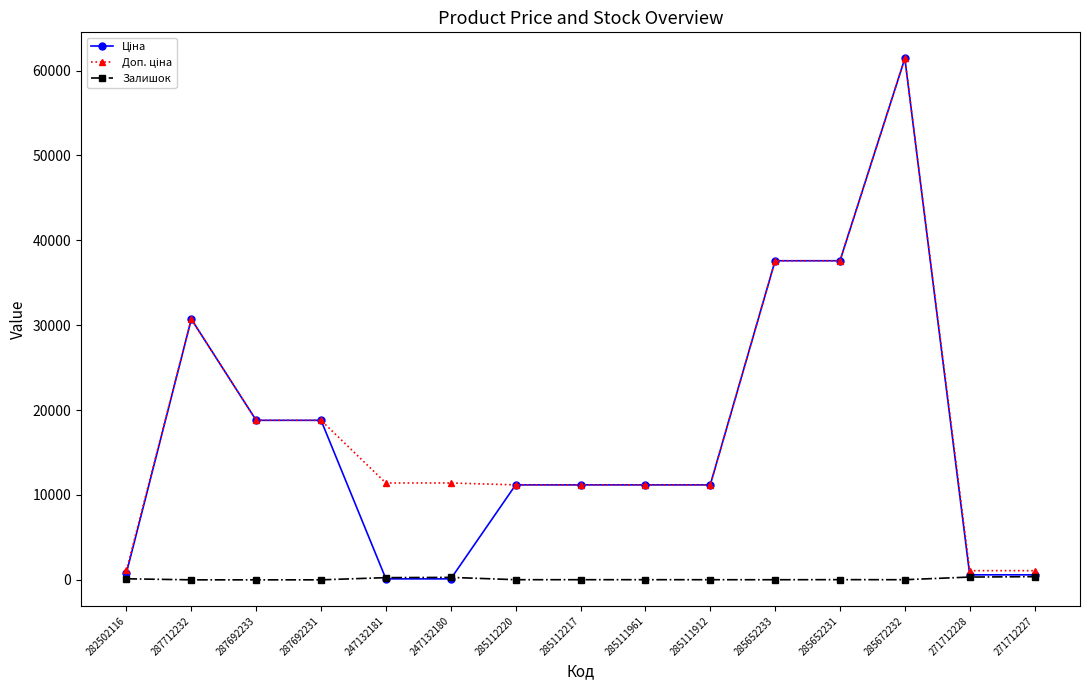

What is the label of the 14th point from the left?

271712228